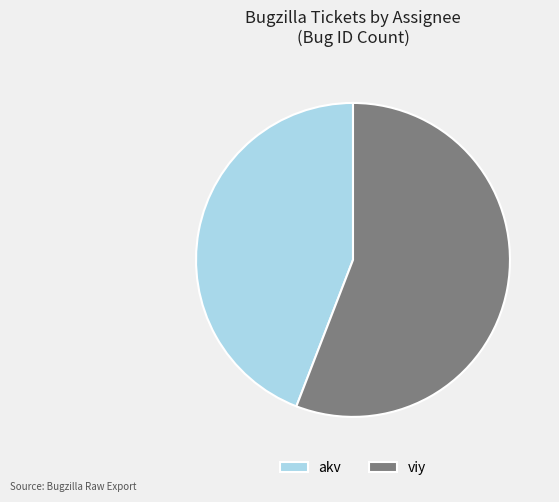

Is it true that akv is 53% of the pie?

False